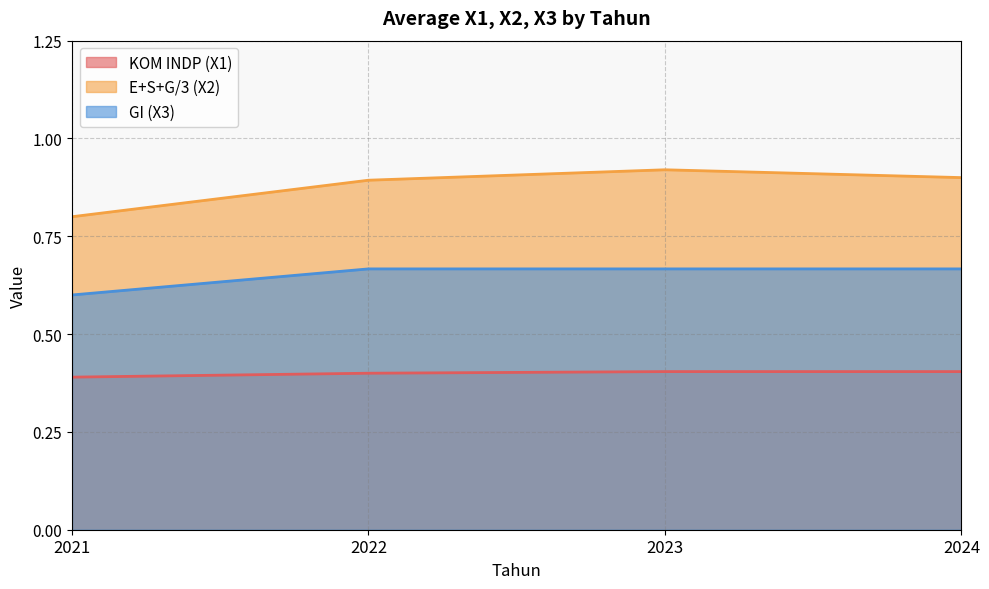

What are all the series names shown in the legend?

KOM INDP (X1), E+S+G/3 (X2), GI (X3)